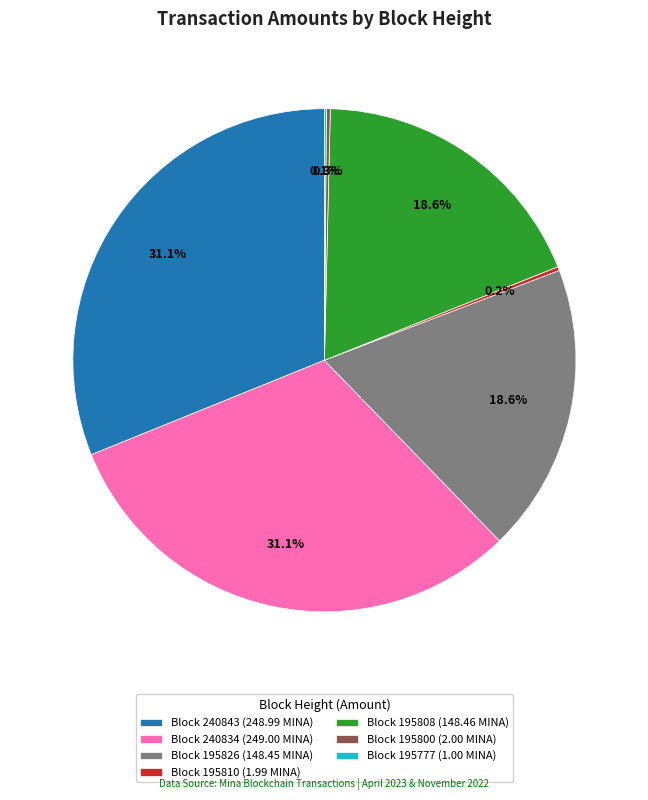

Approximately how many times larger is the value at Block 195826 (148.45 MINA) compared to Block 195808 (148.46 MINA)?

1.0